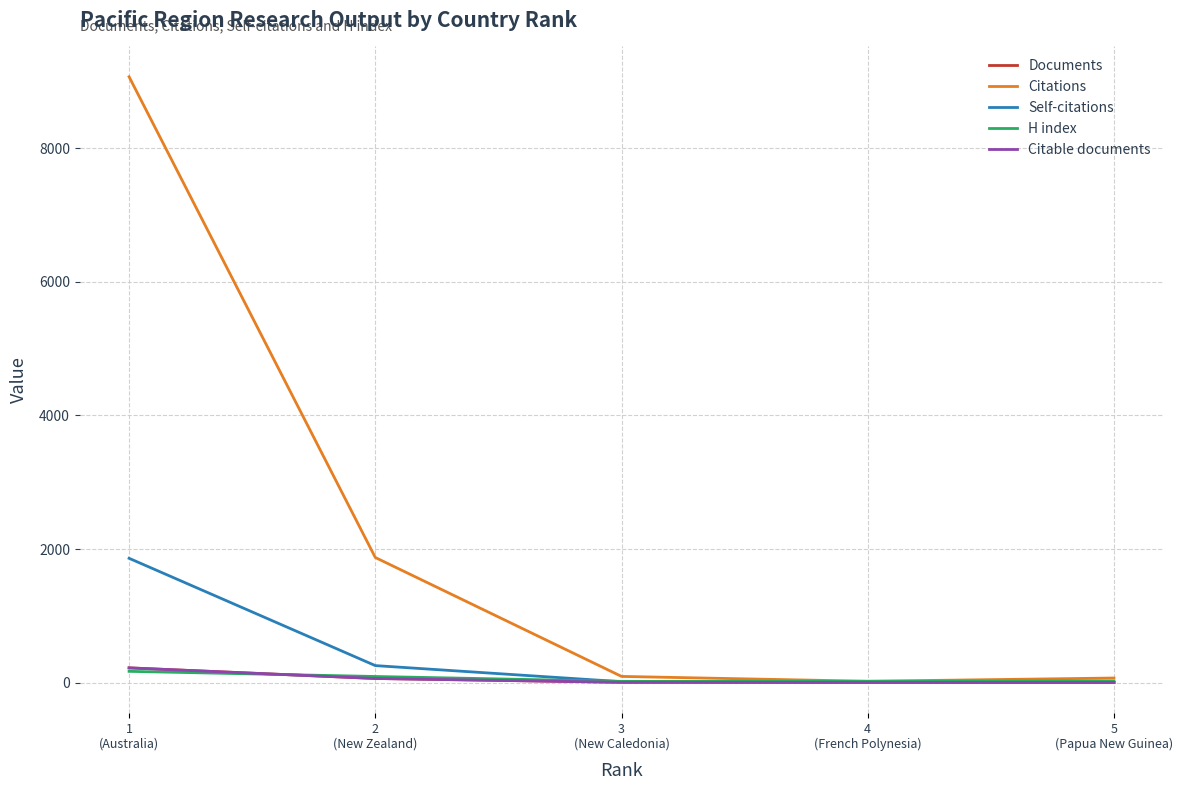

Does the chart have visible grid lines?

Yes